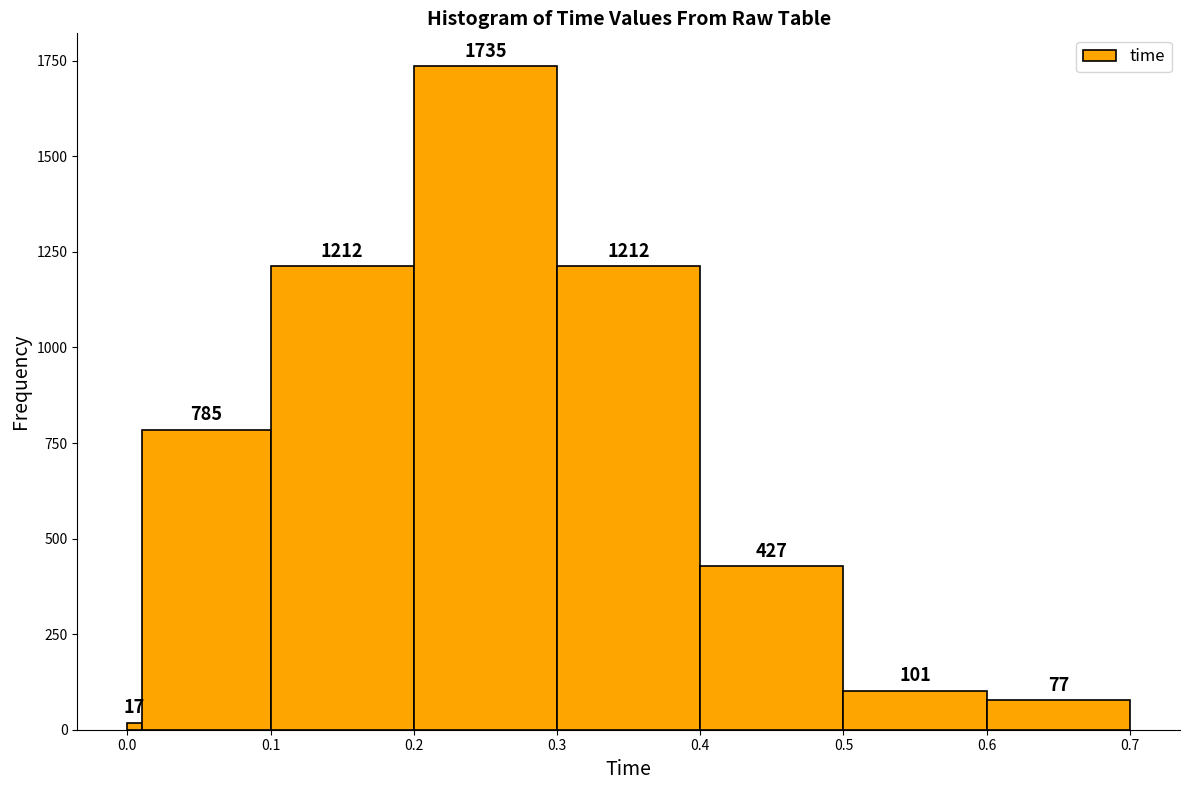

Read against the x-axis, roughly where is the centre of the tallest bar?

0.25